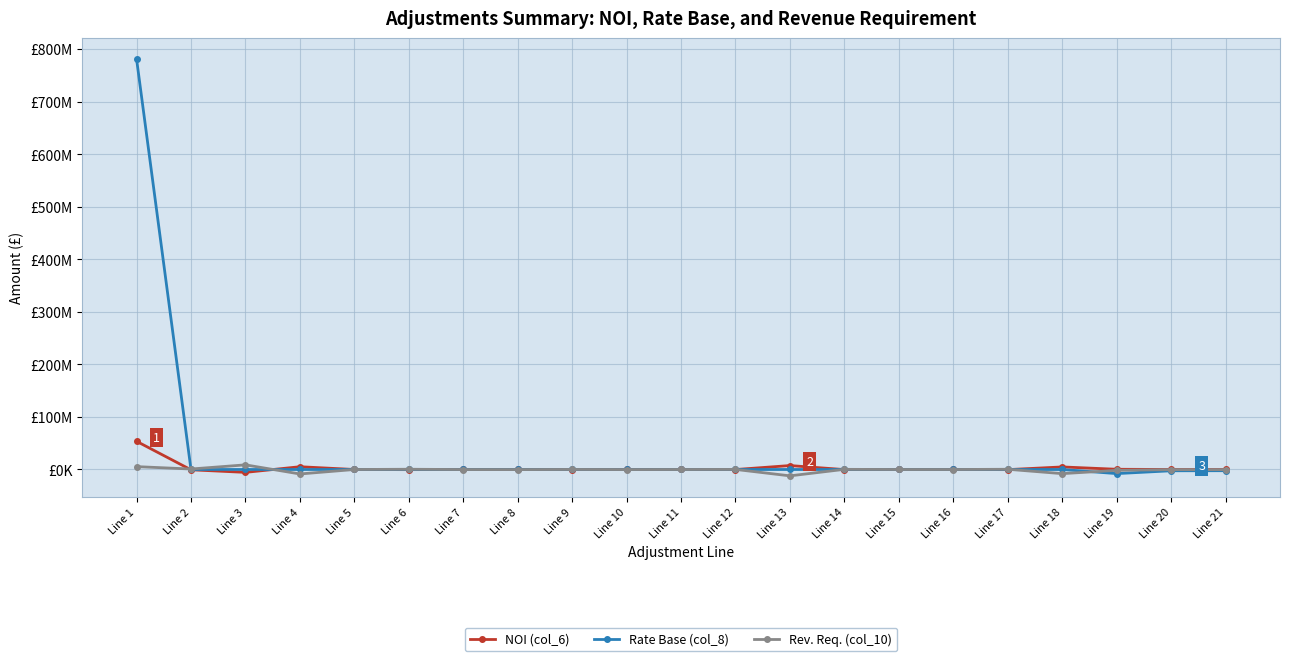

What is the value of the Rev. Req. (col_10) point at the 16th from the left?

-9470.8